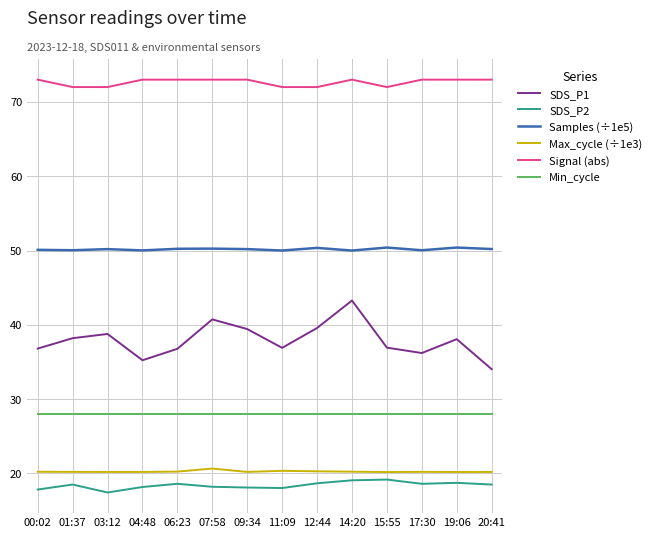

True or false: Min_cycle and Max_cycle (÷1e3) cross at least once.

False